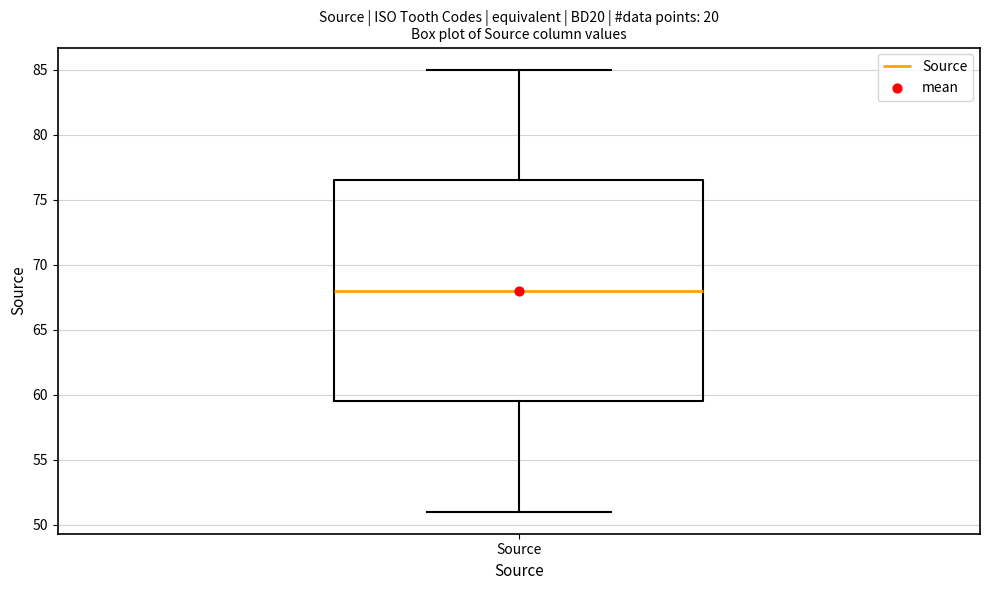

Read this box plot against the y-axis: the position of the median line, the range covered by the box, and the ends of both whiskers. The values are not printed on the chart, so give them approximately, as read against the axis.

median 68.0, box 59.5 to 76.5, whiskers 51.0 to 85.0